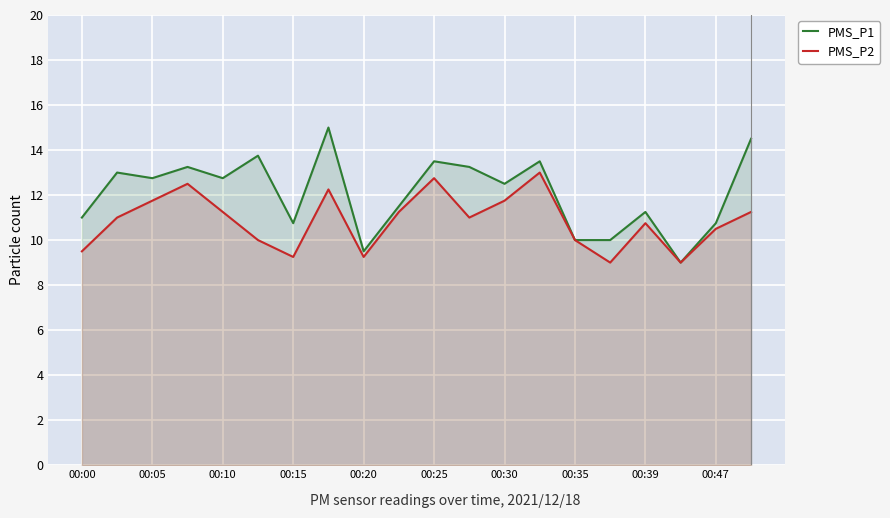

At how many categories does at least one series exceed 10?

16